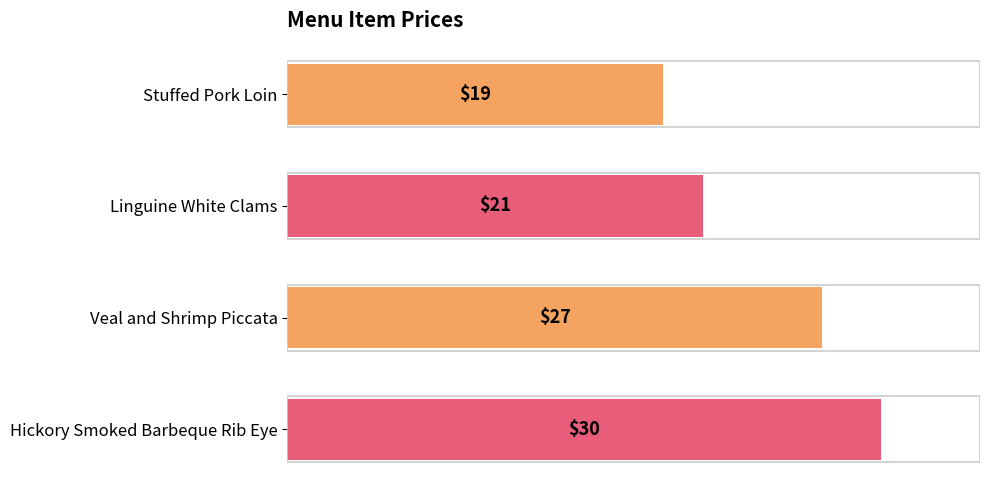

What is the average value?

24